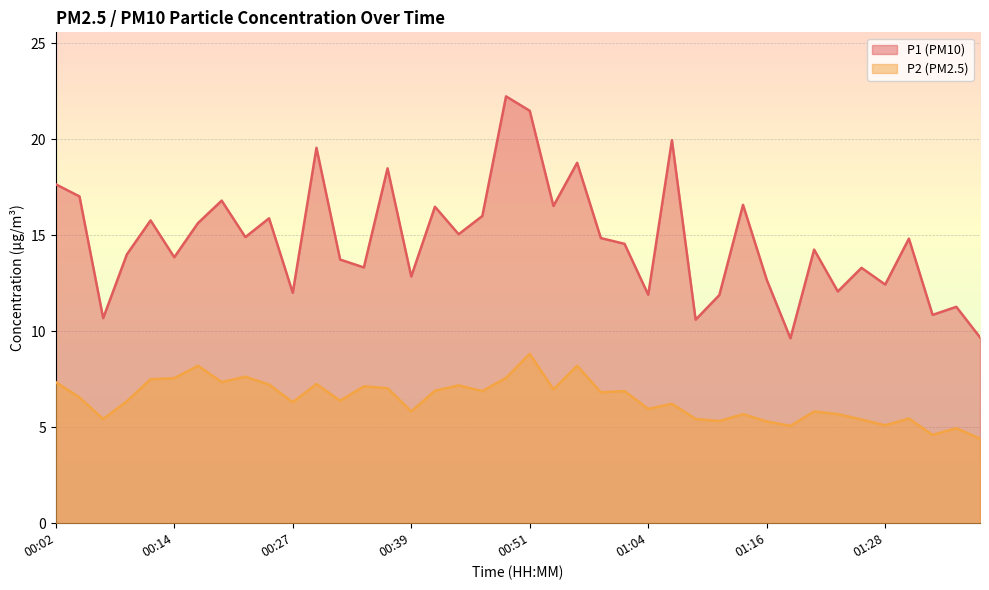

Reading left to right, list all the values displayed in this chart.

P1: 00:02=17.6	00:04=17.0	00:07=10.7	00:09=14.0	00:12=15.8	00:14=13.8	00:17=15.6	00:19=16.8	00:22=14.9	00:24=15.9	00:27=12.0	00:29=19.6	00:31=13.7	00:34=13.3	00:36=18.5	00:39=12.8	00:41=16.5	00:44=15.1	00:46=16.0	00:49=22.2	00:51=21.5	00:54=16.5	00:56=18.8	00:59=14.8	01:01=14.6	01:04=11.9	01:06=19.9	01:08=10.6	01:11=11.9	01:13=16.6	01:16=12.7	01:18=9.6	01:21=14.2	01:23=12.1	01:26=13.3	01:28=12.4	01:31=14.8	01:33=10.8	01:36=11.3	01:38=9.7
P2: 00:02=7.3	00:04=6.5	00:07=5.4	00:09=6.3	00:12=7.5	00:14=7.5	00:17=8.2	00:19=7.3	00:22=7.6	00:24=7.2	00:27=6.3	00:29=7.2	00:31=6.4	00:34=7.1	00:36=7.0	00:39=5.8	00:41=6.9	00:44=7.2	00:46=6.9	00:49=7.6	00:51=8.8	00:54=7.0	00:56=8.2	00:59=6.8	01:01=6.9	01:04=6.0	01:06=6.2	01:08=5.4	01:11=5.3	01:13=5.7	01:16=5.3	01:18=5.1	01:21=5.8	01:23=5.7	01:26=5.4	01:28=5.1	01:31=5.5	01:33=4.6	01:36=5.0	01:38=4.4